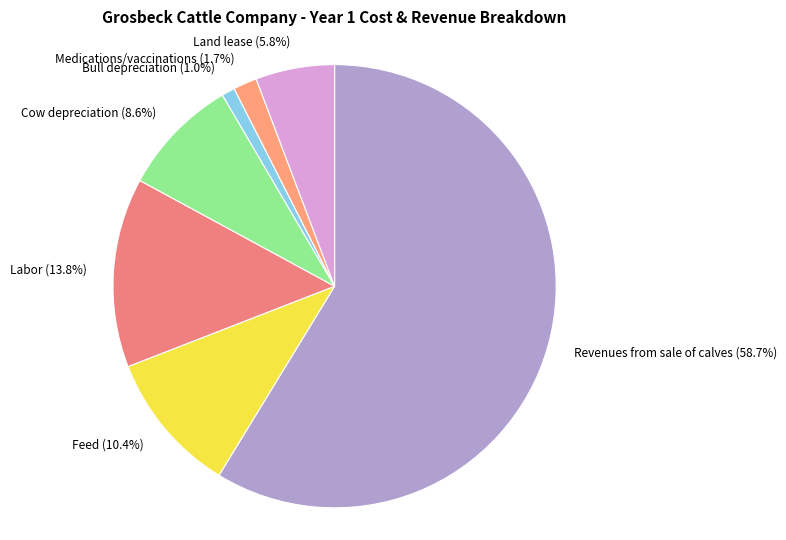

Count the number of slices in the pie.

7